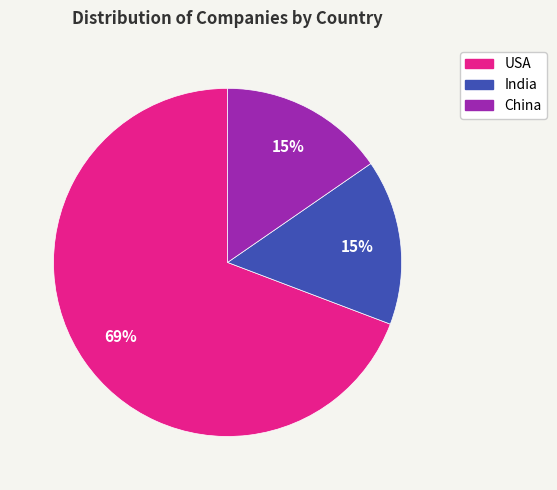

Which slice is the largest?

USA